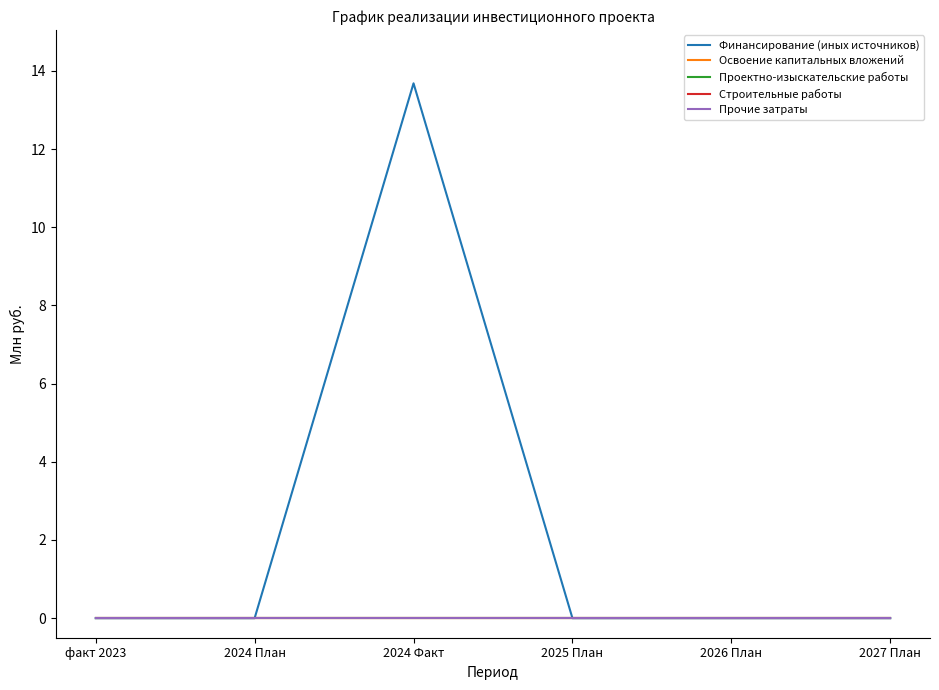

In Финансирование (иных источников), how many points are higher than both neighbors (excluding endpoints)?

1